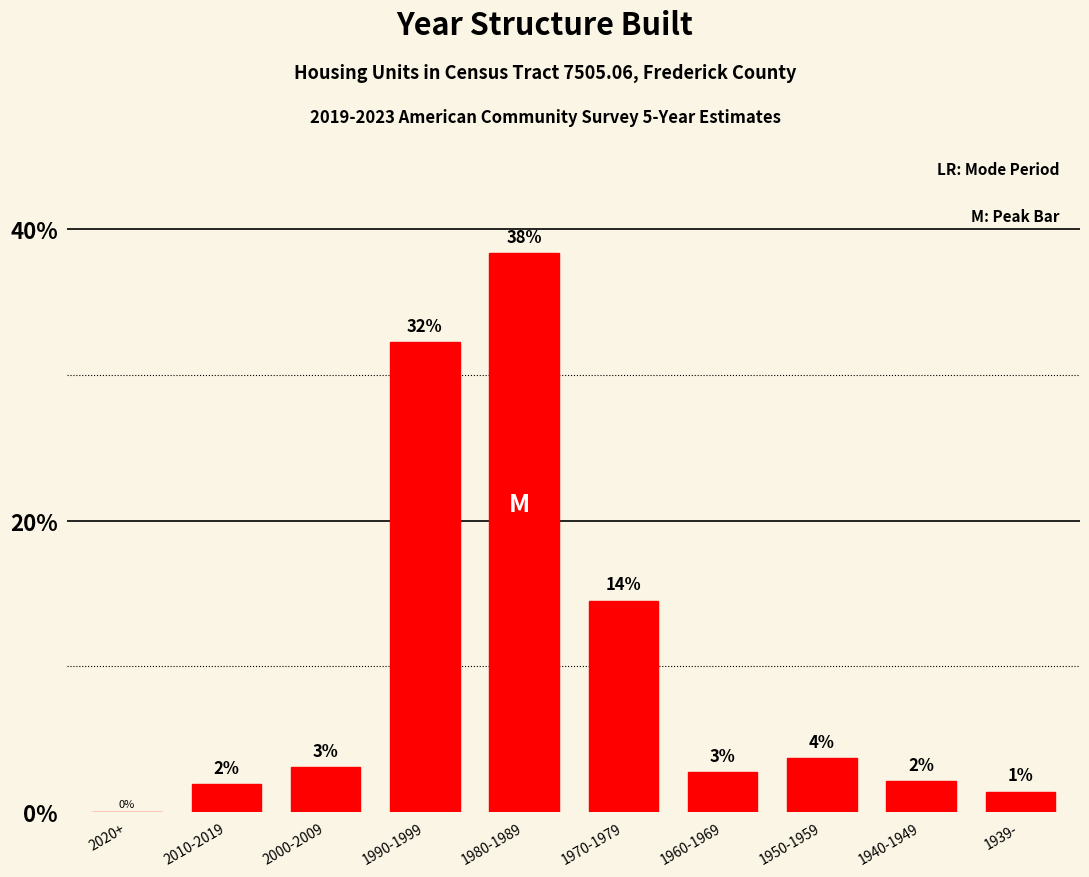

Are the bars horizontal?

No